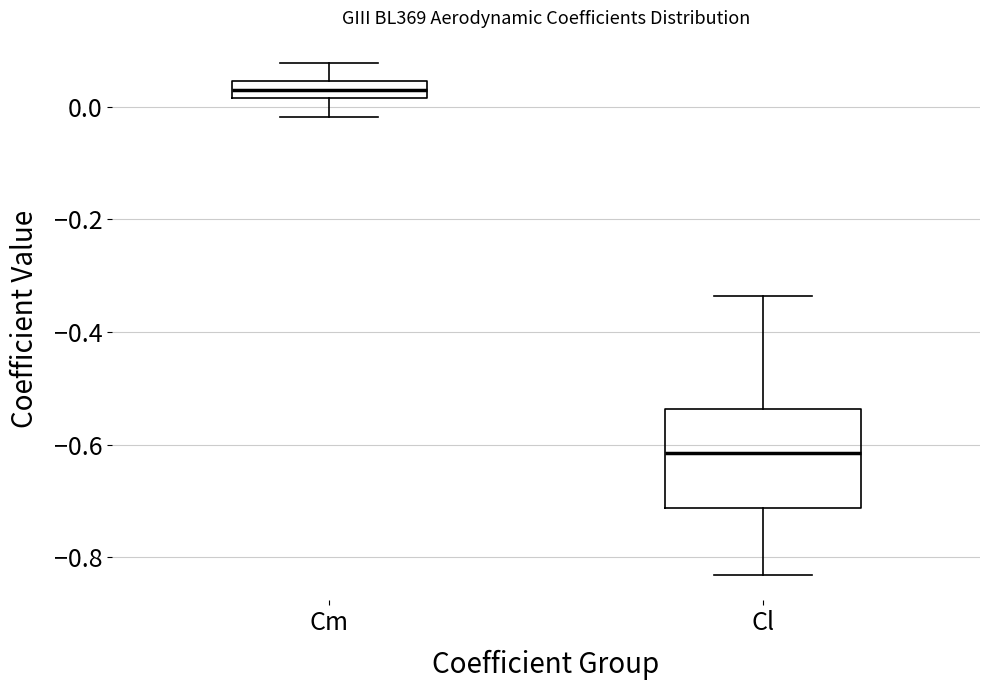

Which box's median line is the lowest?

Cl